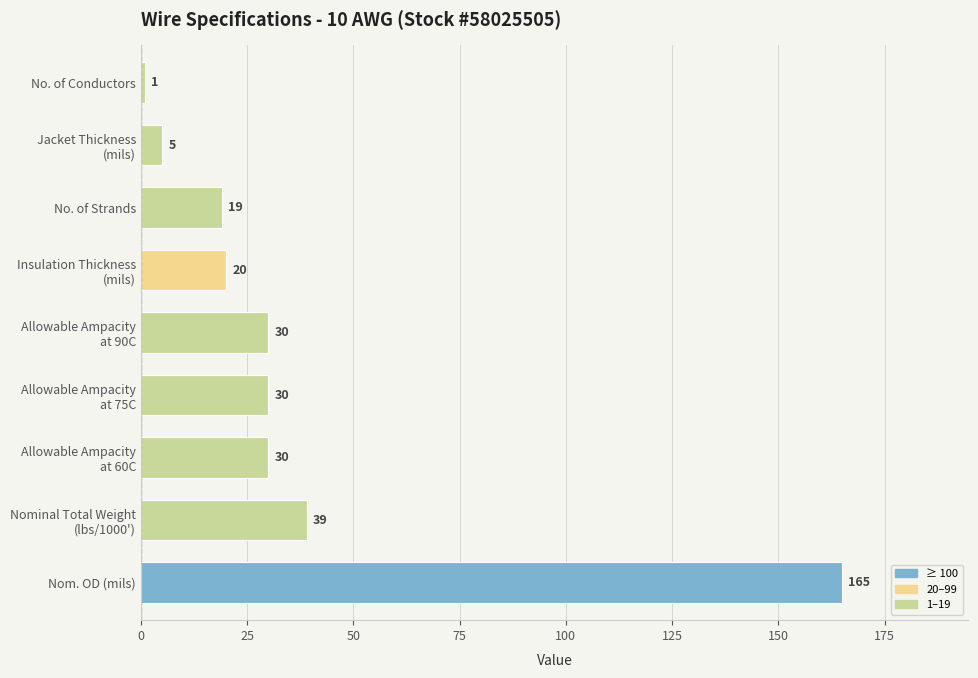

True or false: the data shows 59 at Nom. OD (mils).

False